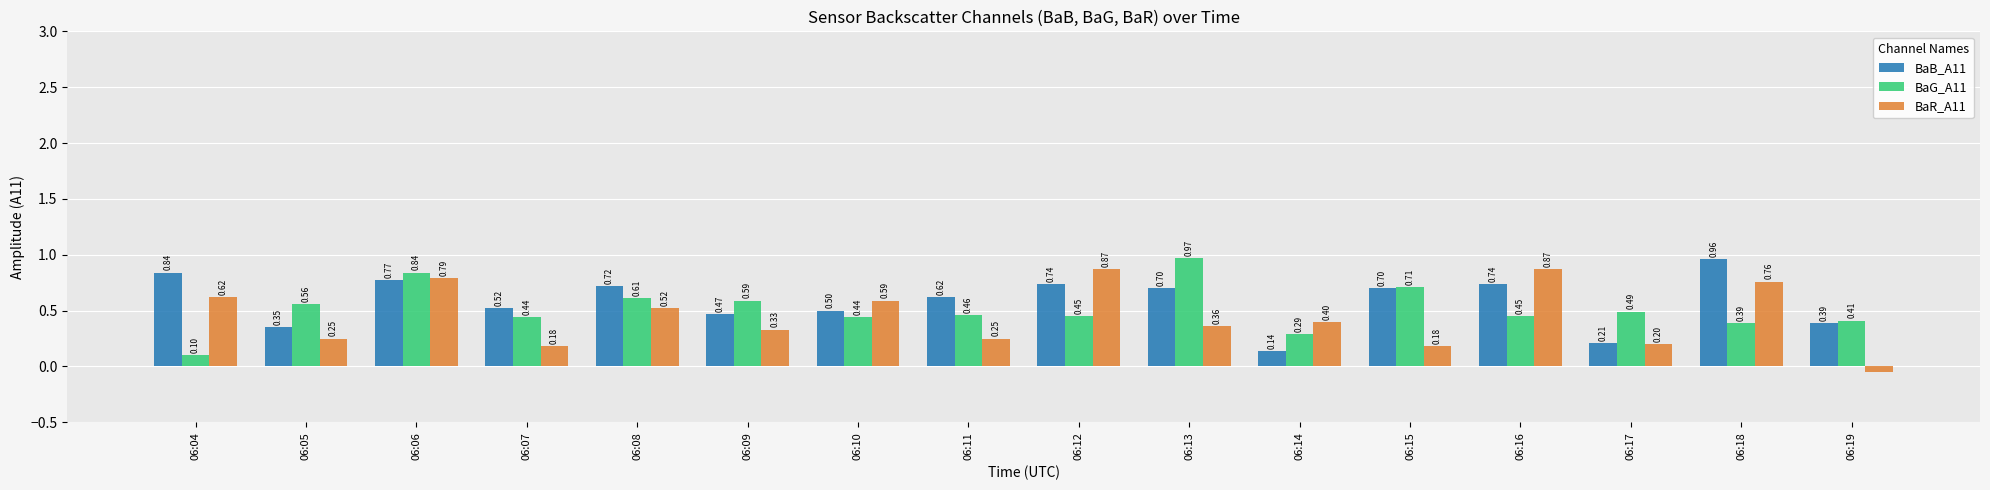

List the series in order of their overall mean, highest first.

BaB_A11, BaG_A11, BaR_A11